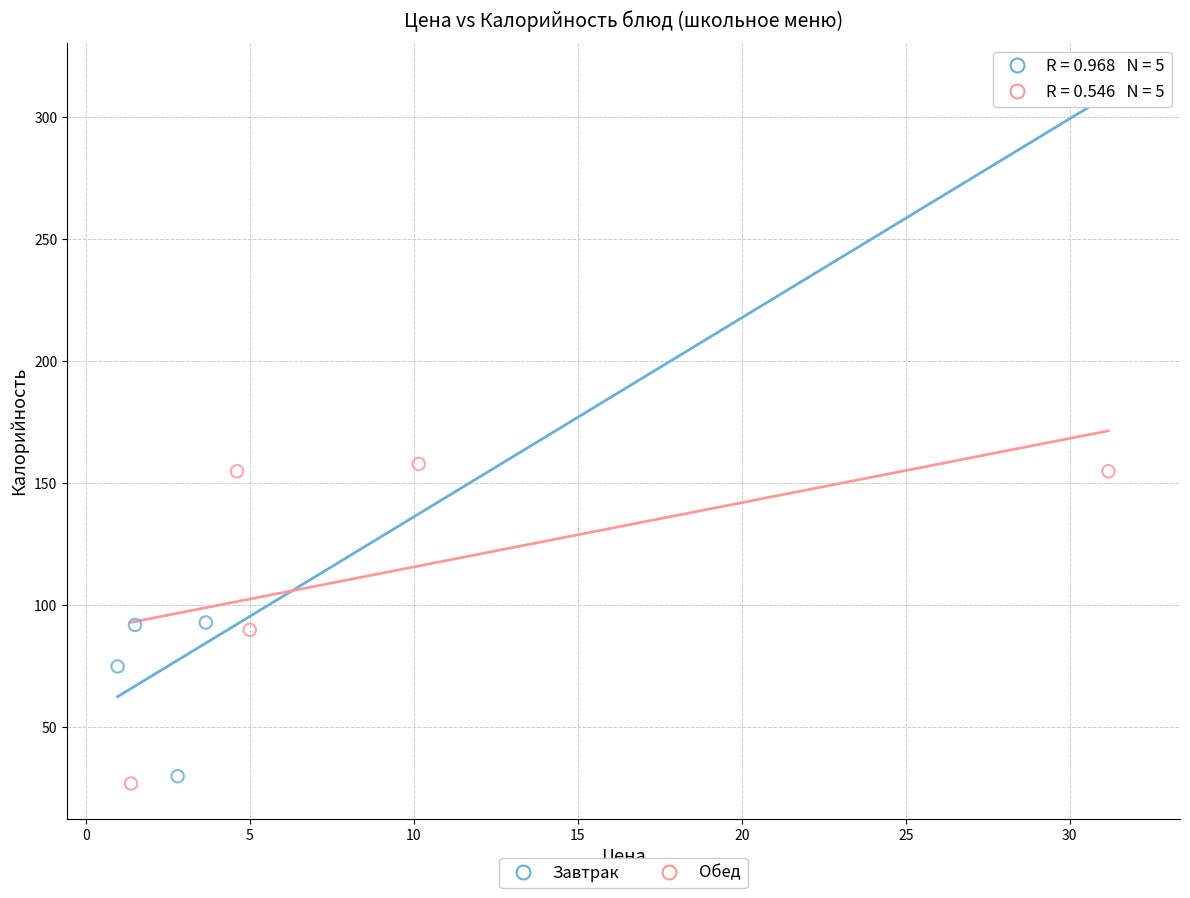

Which series contains the highest Y value?

Завтрак